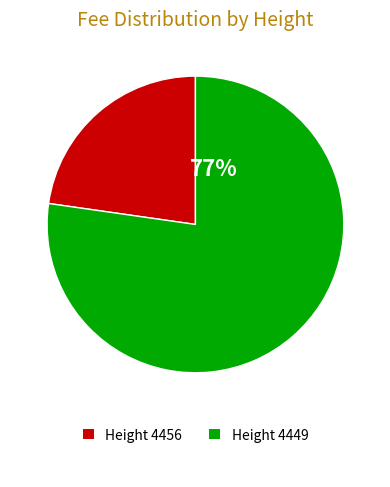

Is there any slice that represents more than half of the pie?

Yes